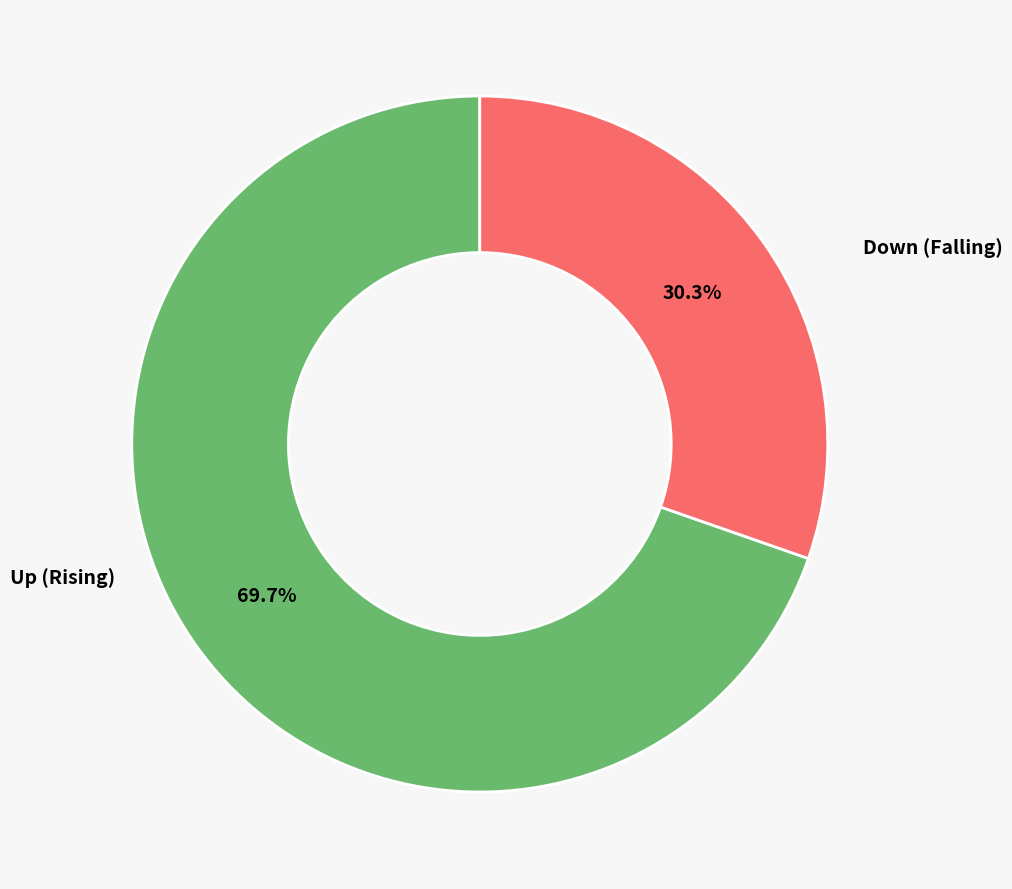

Does any single category account for the majority?

Yes